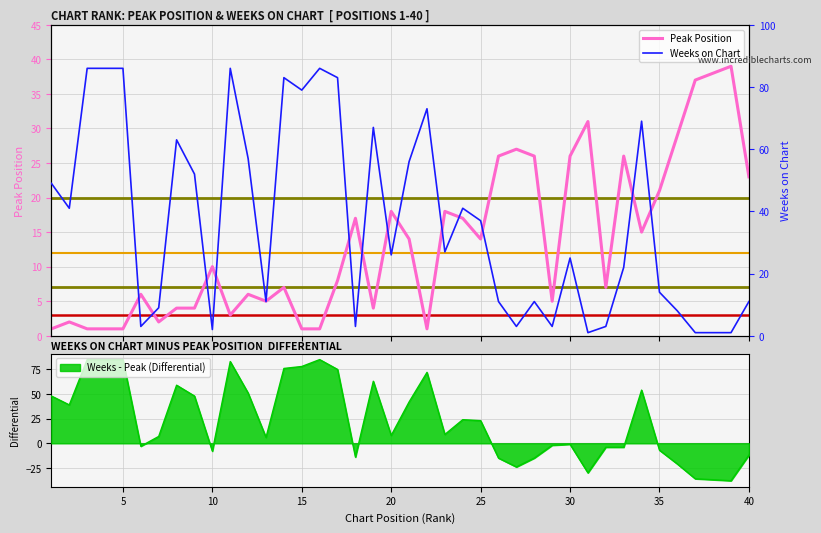

How many data points does each series have?

40